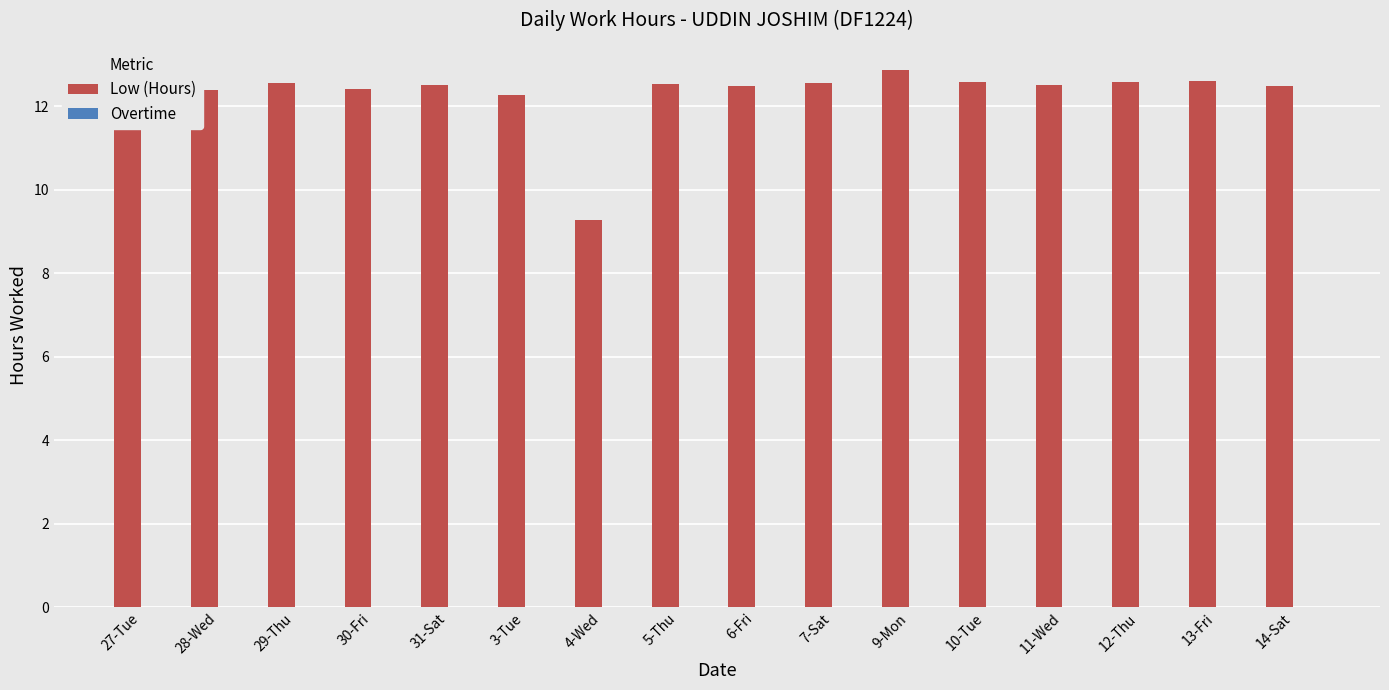

What is the label of the 8th bar from the left?

5-Thu